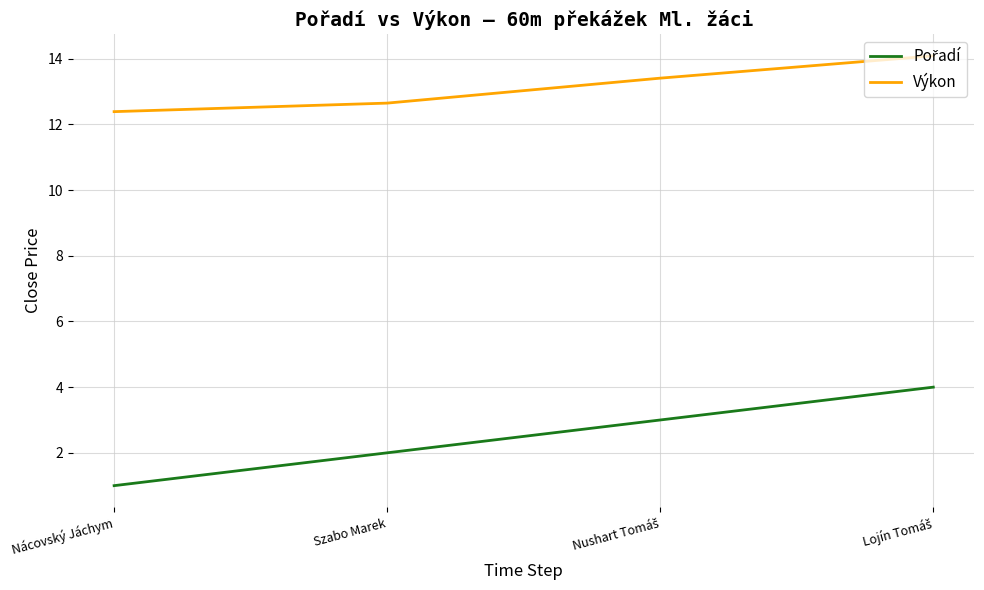

What is the difference between the maximum and minimum values in the Výkon series?

1.7